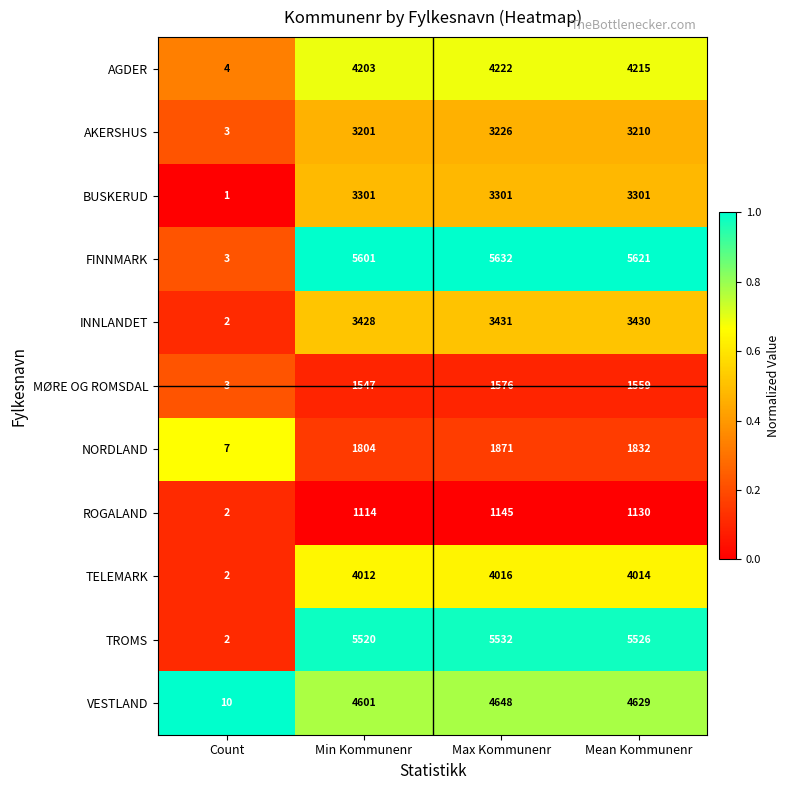

What is the sum of all AGDER values?

12644